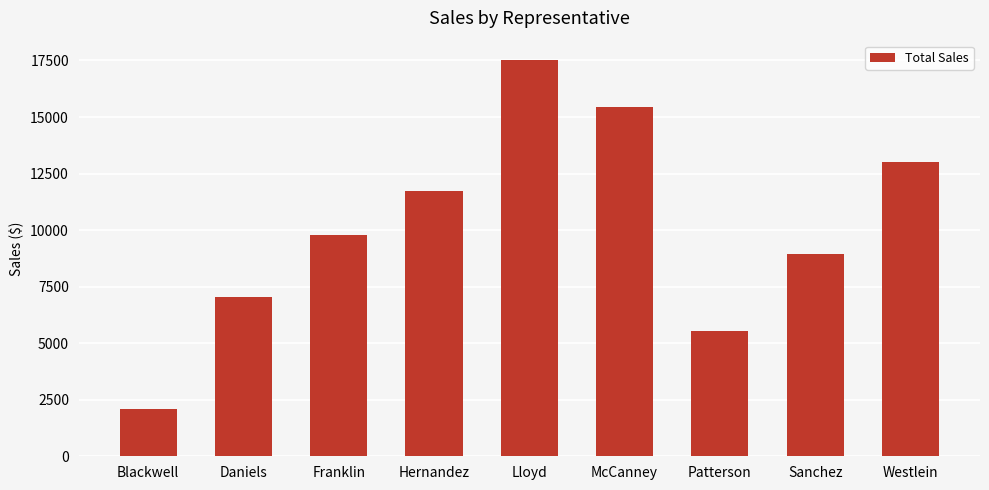

Where does the data first go above 9768?

Franklin